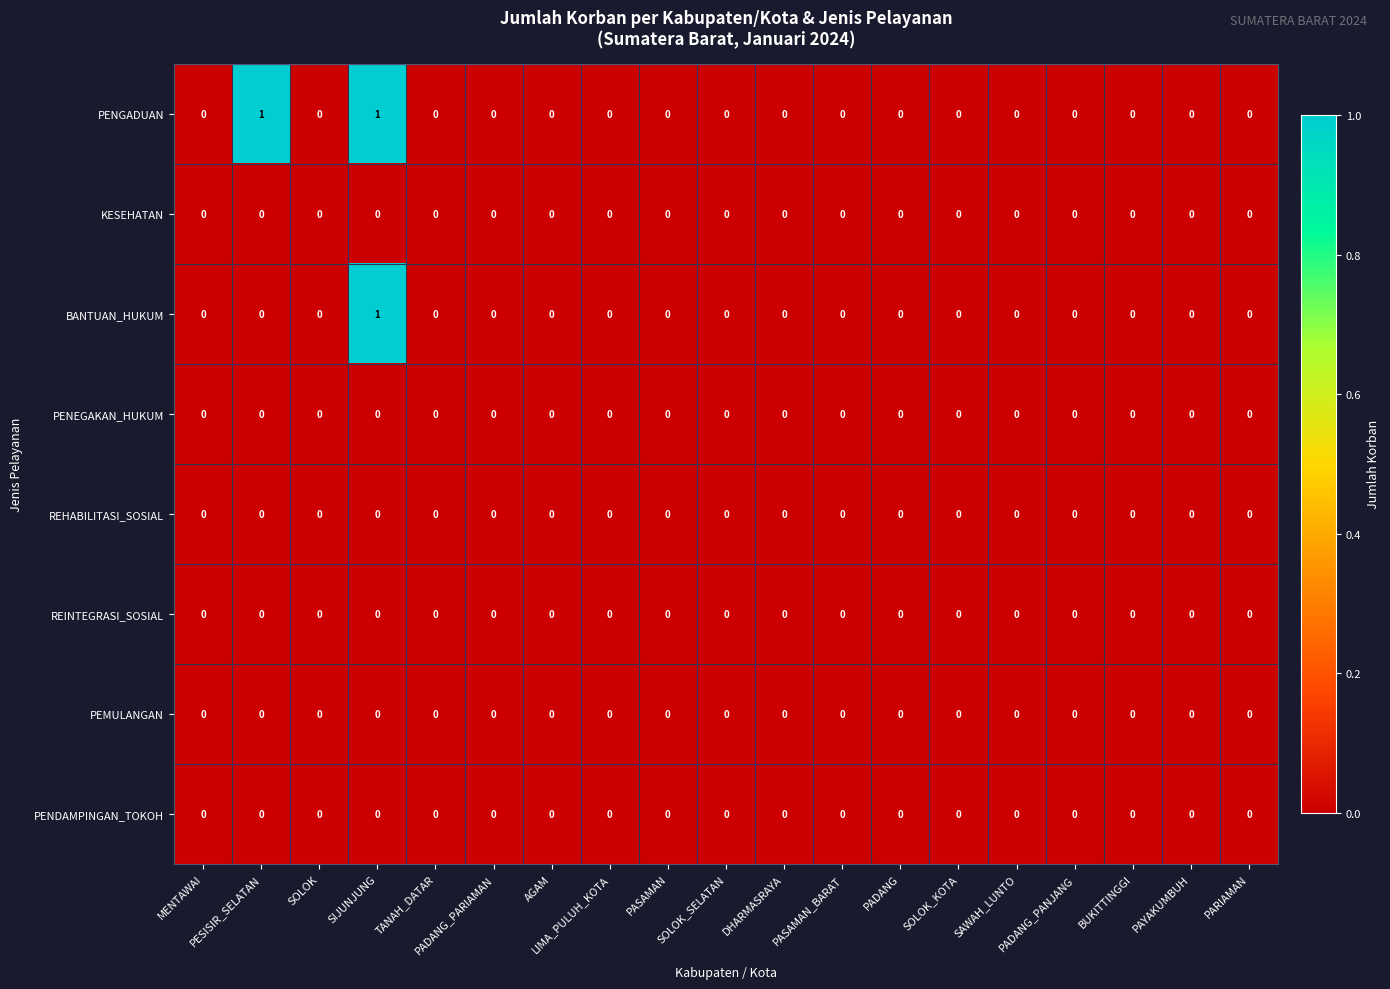

Which series has the largest total across all categories?

PENGADUAN